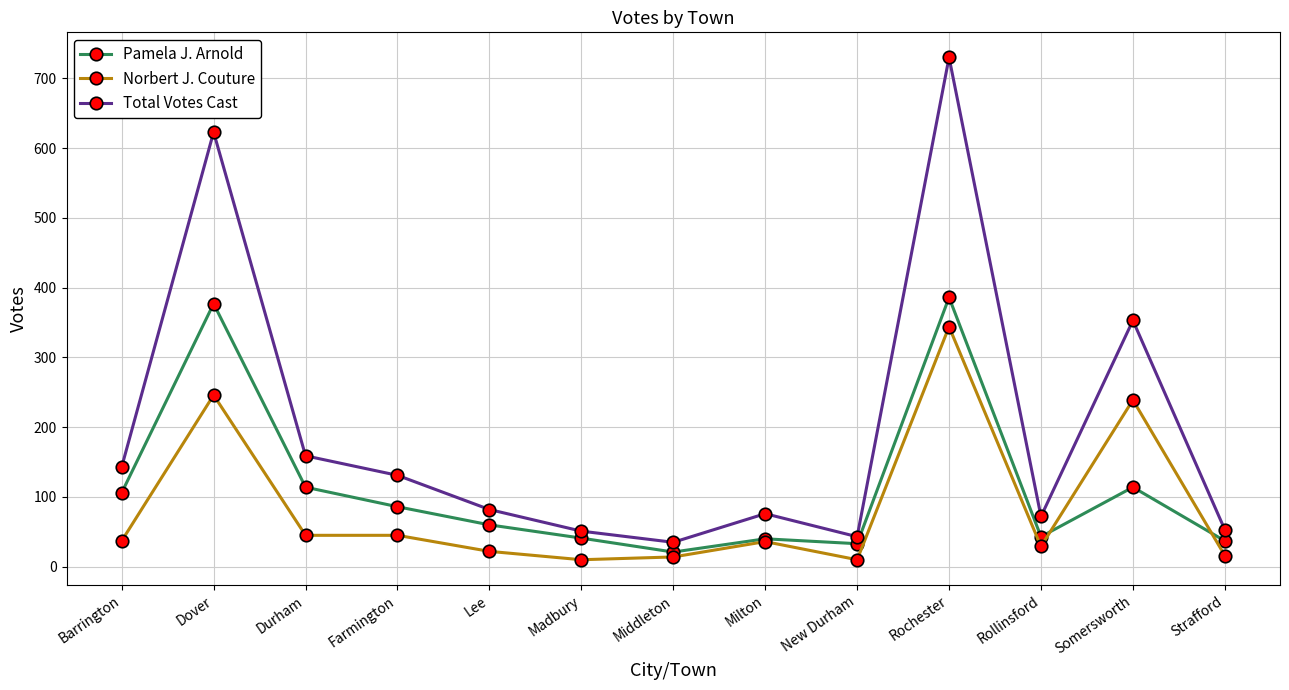

At which category does the chart reach its peak across all series?

Rochester